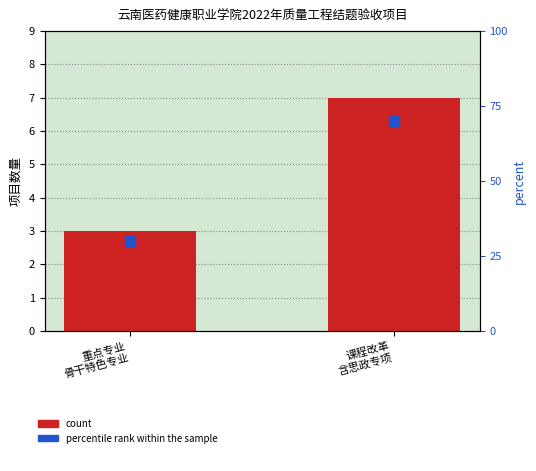

Which series reaches the maximum Y coordinate?

percentile rank within the sample